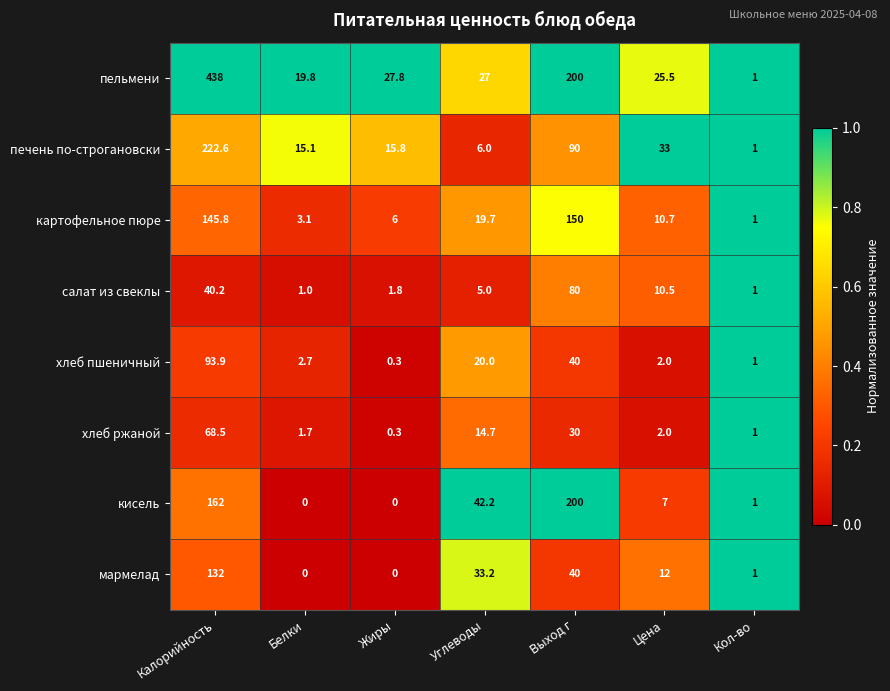

What is the greatest value displayed?

438.0